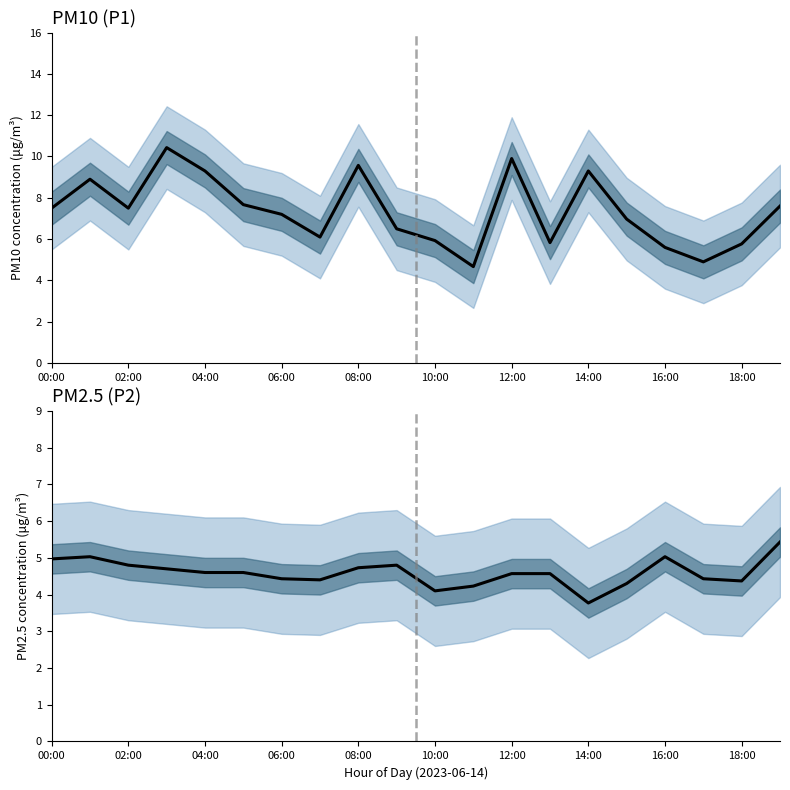

What are all the series names shown in the legend?

P1, P2